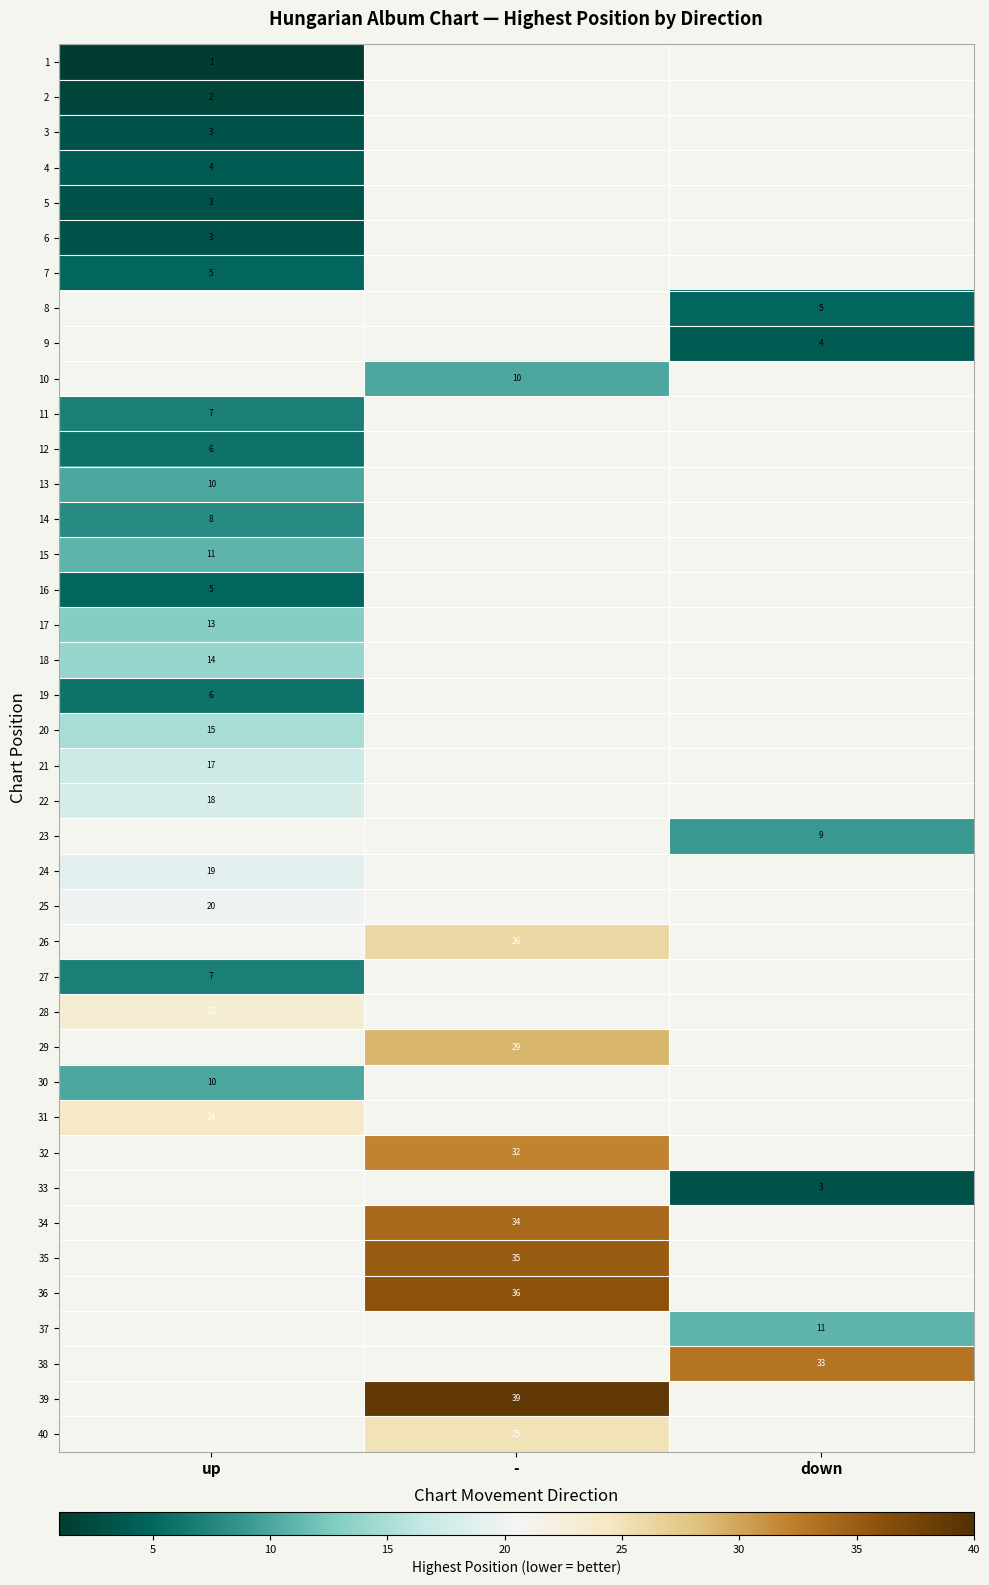

The value of 22 at up is 11. True or false?

False